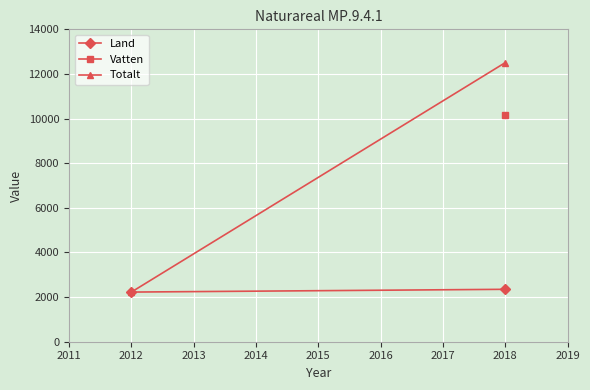

How many lines are shown in the chart?

2